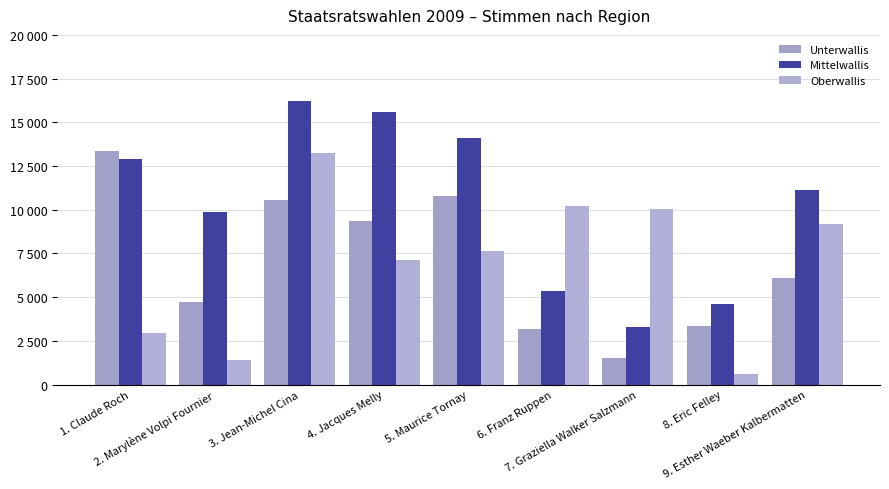

What is the difference between the maximum and minimum values in the Unterwallis series?

11830